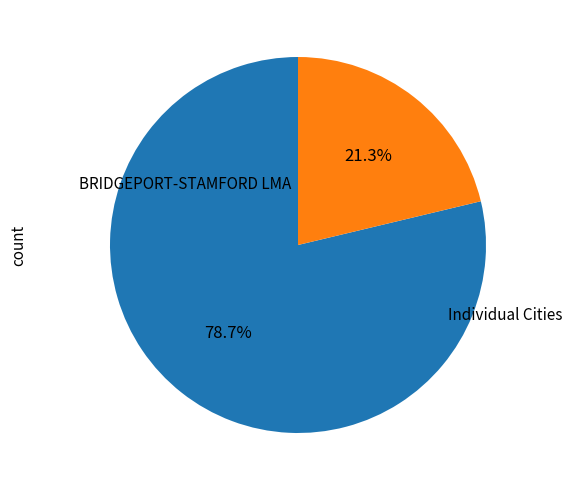

How many segments does this pie chart have?

2